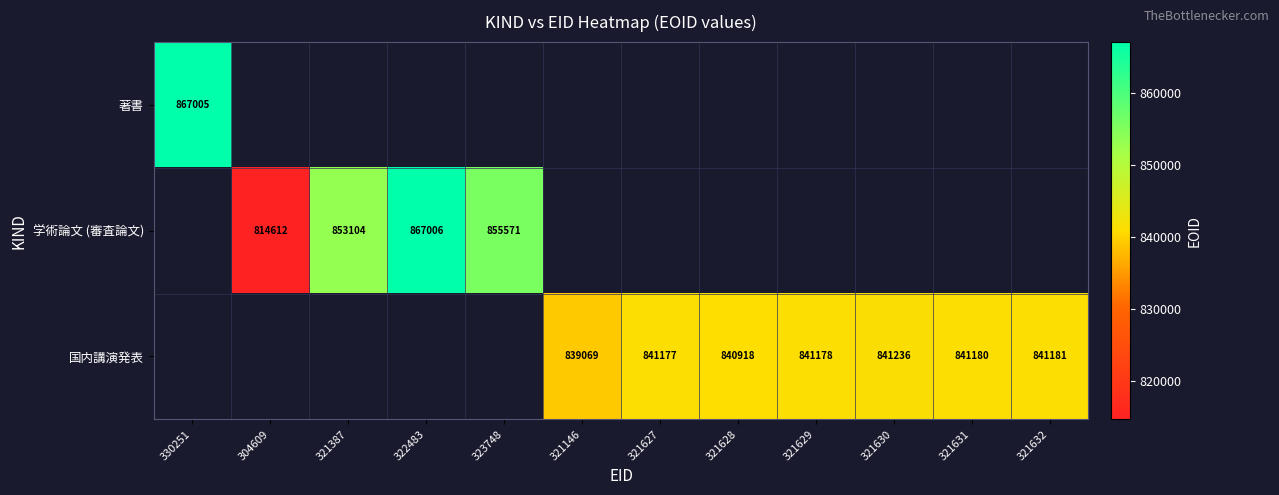

The 学術論文 (審査論文) series shows 855571 at 323748. True or false?

True